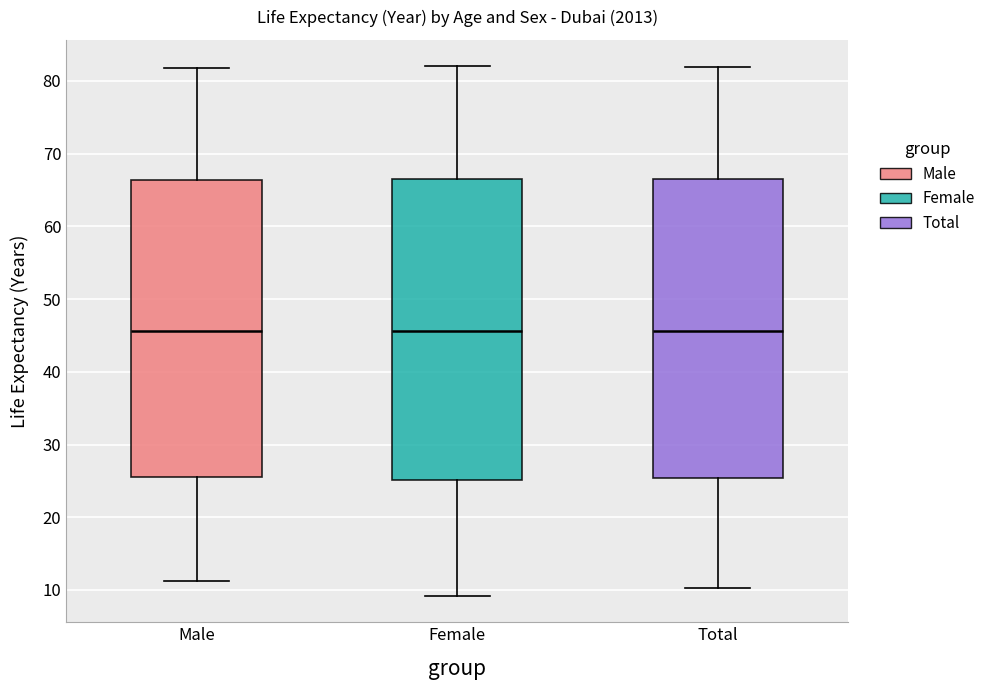

Reading left to right, read every box against the y-axis: the position of its median line, the range the box covers, and the ends of its whiskers. The values are not printed on the chart, so give them approximately, as read against the axis.

Male: median 46, box 26 to 66, whiskers 11 to 82
Female: median 46, box 25 to 67, whiskers 9 to 82
Total: median 46, box 25 to 66, whiskers 10 to 82